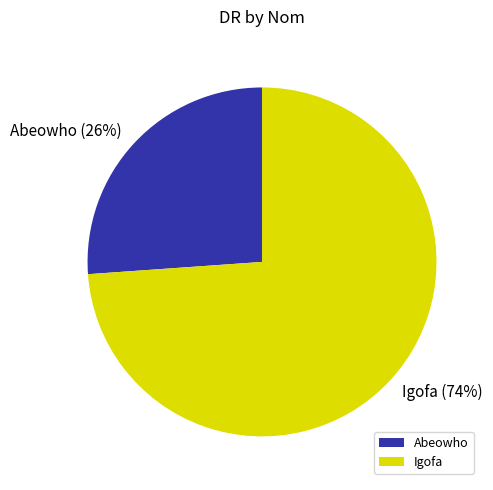

How many slices are in this pie chart?

2